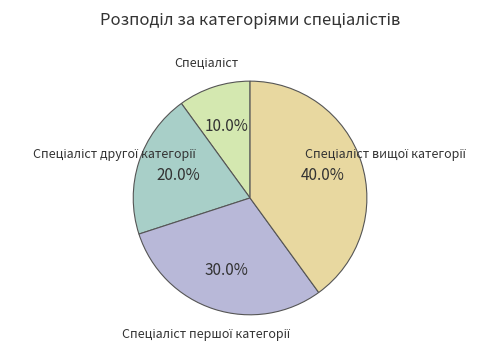

Is there a majority slice in this chart?

No